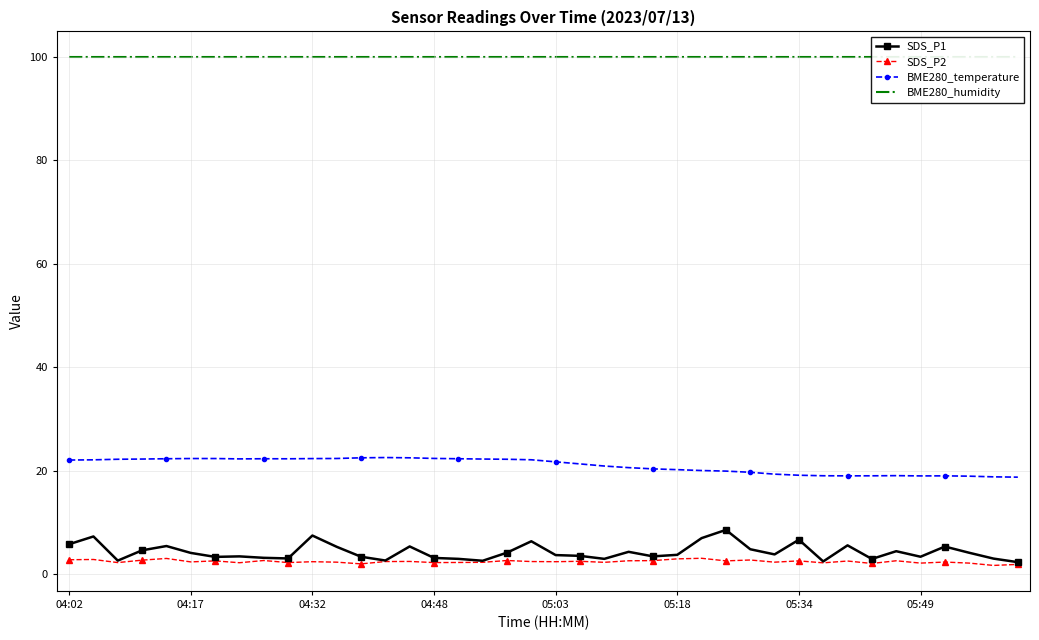

What is the approximate value of BME280_temperature at 13?

22.5